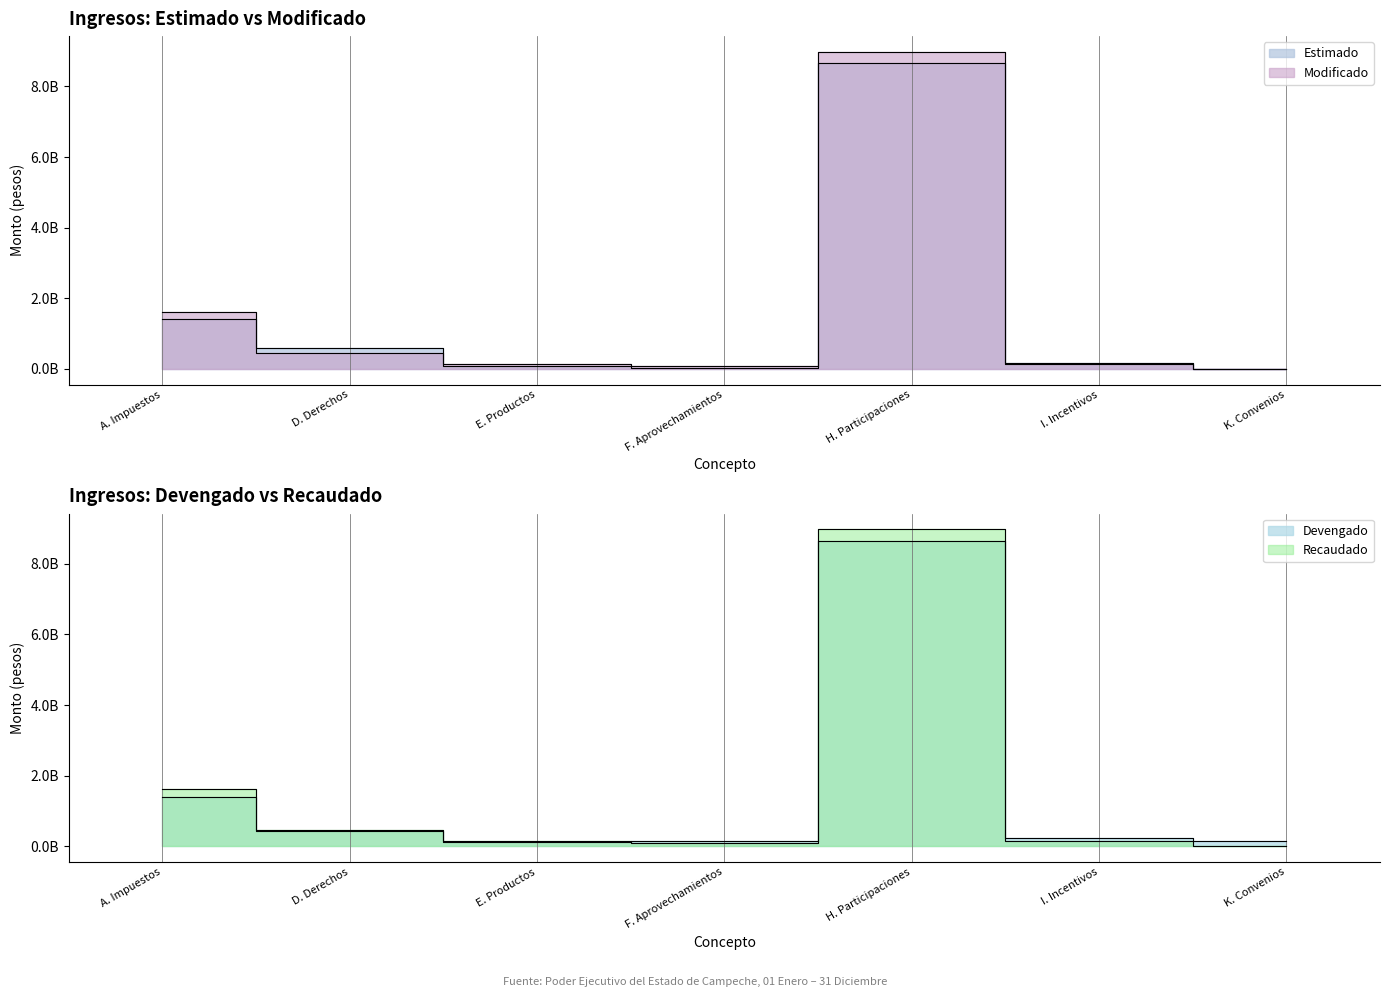

What position from the left is K. Convenios?

7